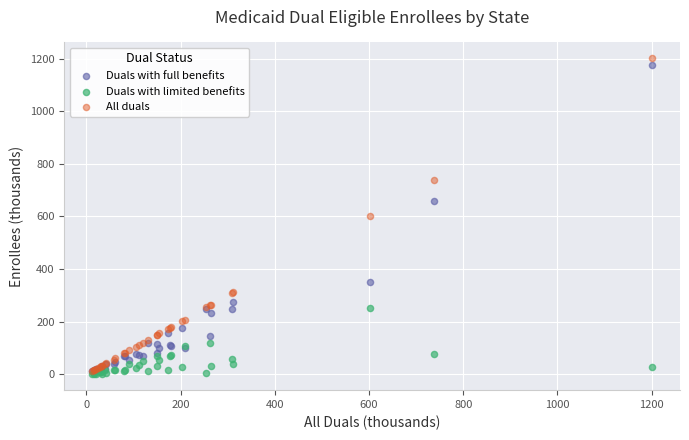

Which series reaches the minimum Y coordinate?

Duals with limited benefits